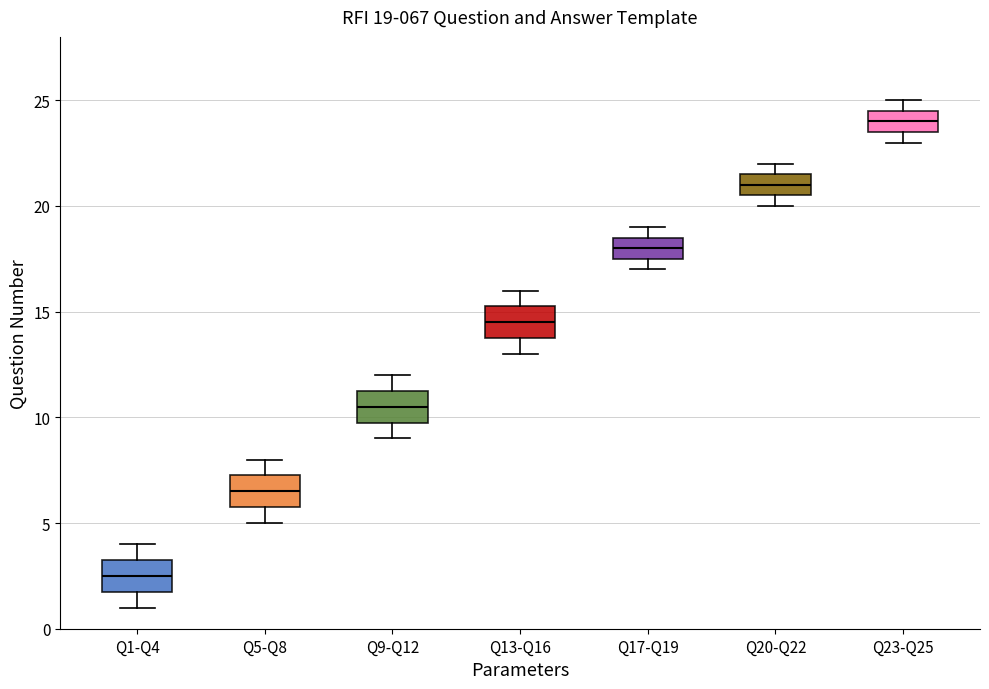

Which box's median line is the lowest?

Q1-Q4